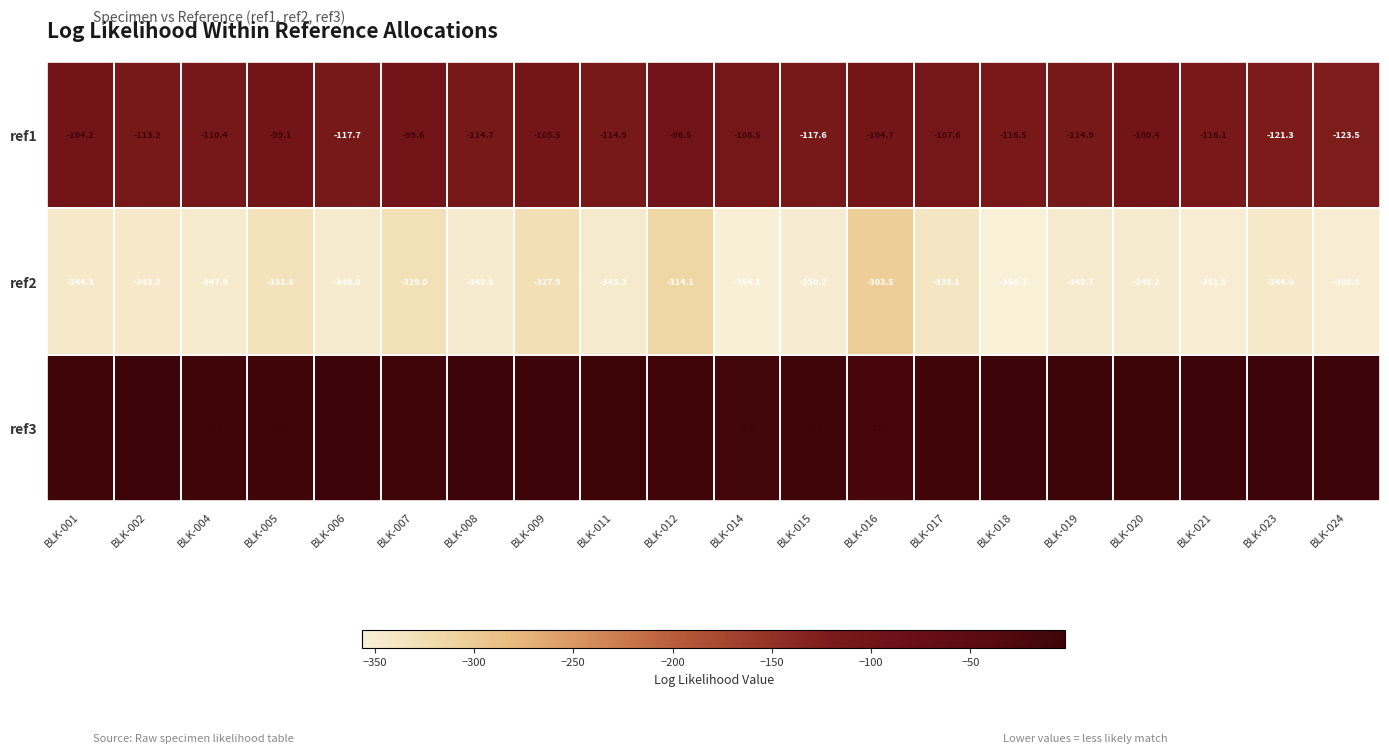

At which label does ref3 reach its peak?

BLK-023